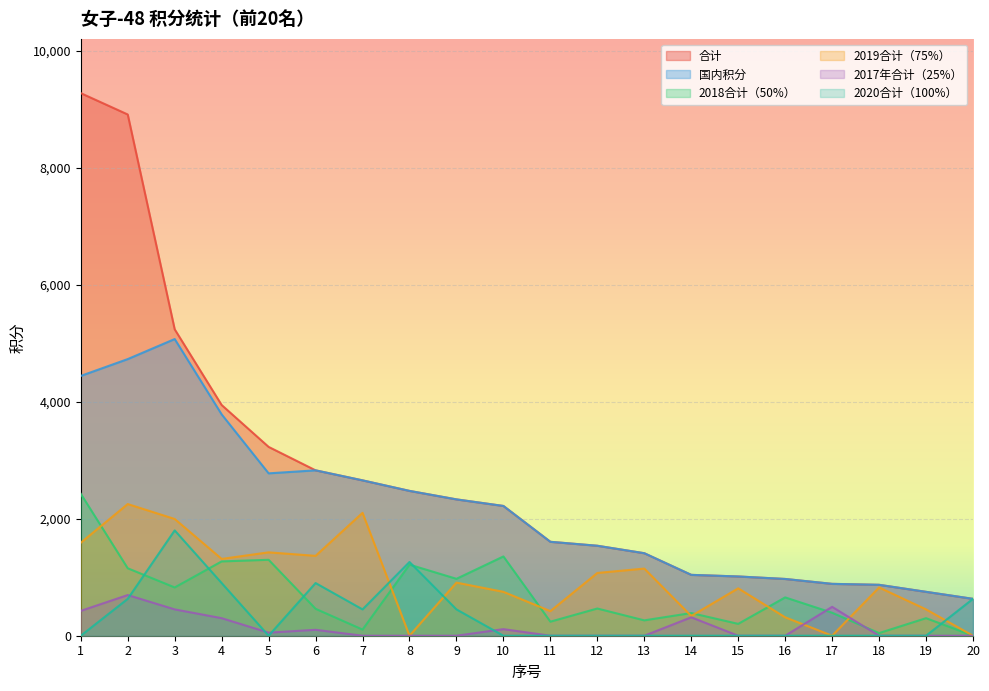

How many lines are shown in the chart?

6